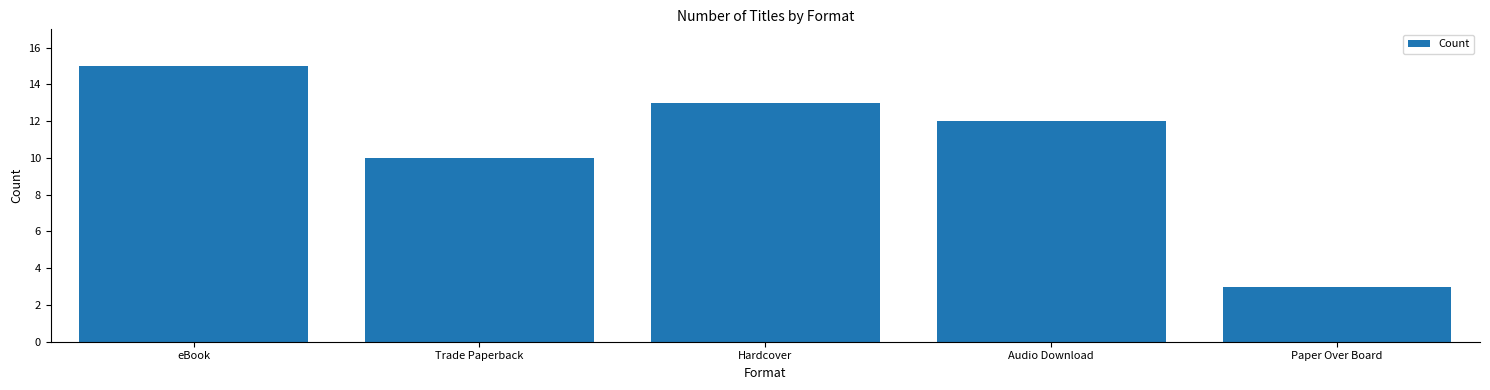

What is the difference between the second highest and minimum values?

10